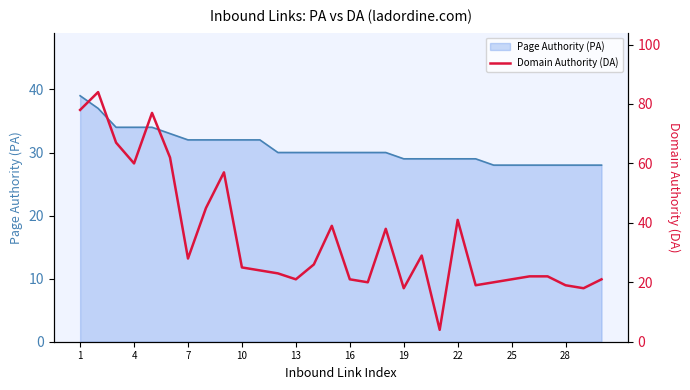

Is it true that Page Authority (PA) equals 30 at 16?

True